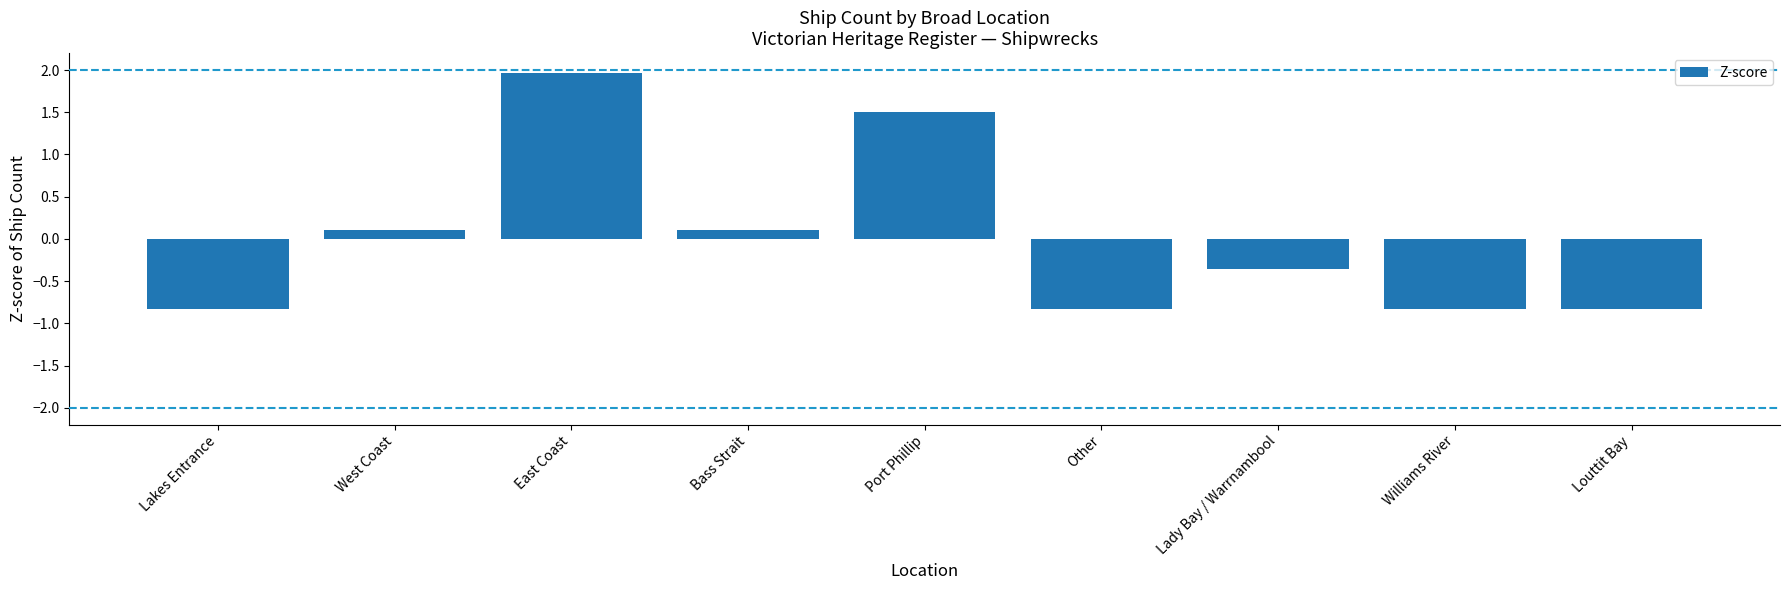

What is the value of the 5th bar from the left?

1.5